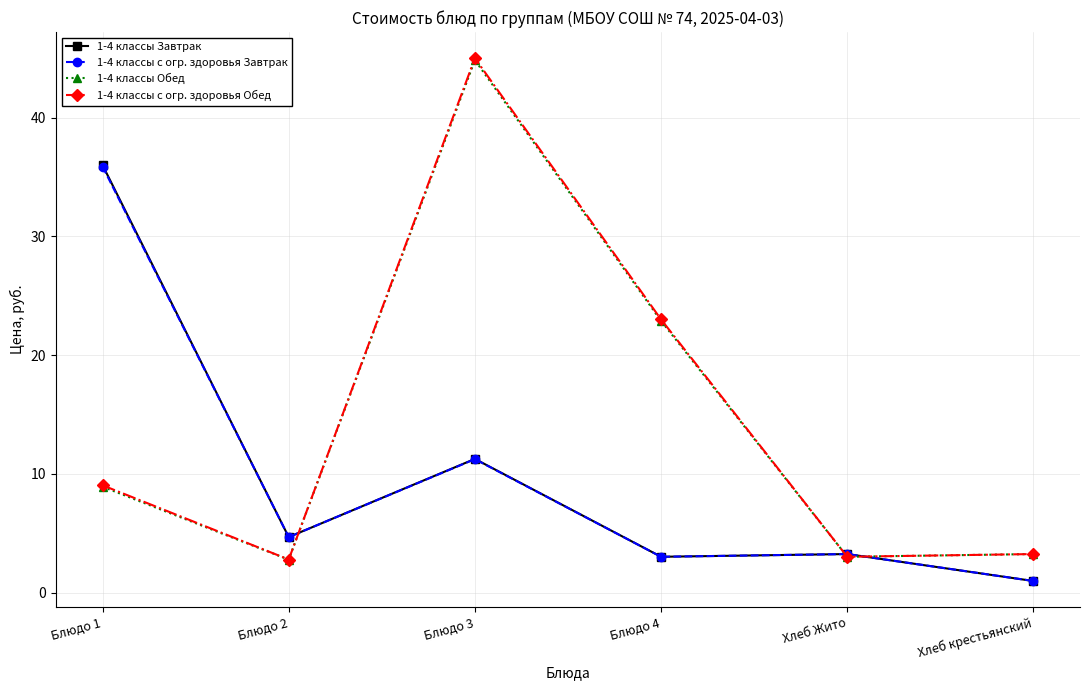

Where is the first local minimum for 1-4 классы с огр. здоровья Завтрак?

Блюдо 2